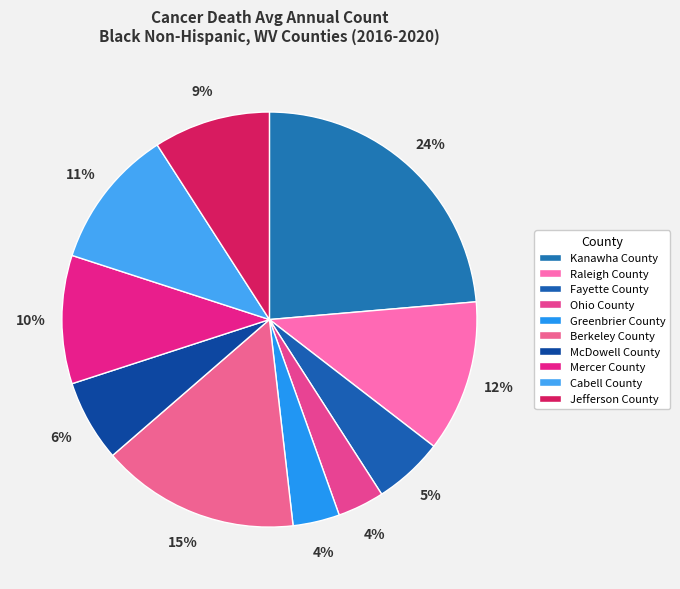

Which slice is the smallest?

Ohio County